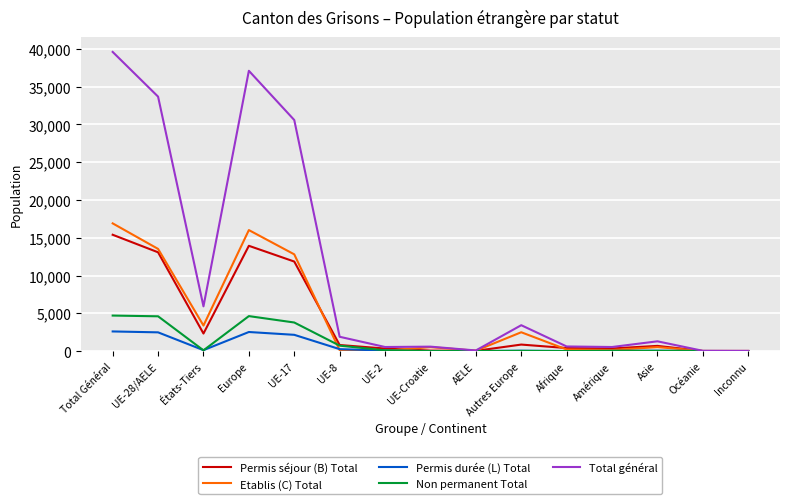

What are all the series names shown in the legend?

Permis séjour (B) Total, Etablis (C) Total, Permis durée (L) Total, Non permanent Total, Total général